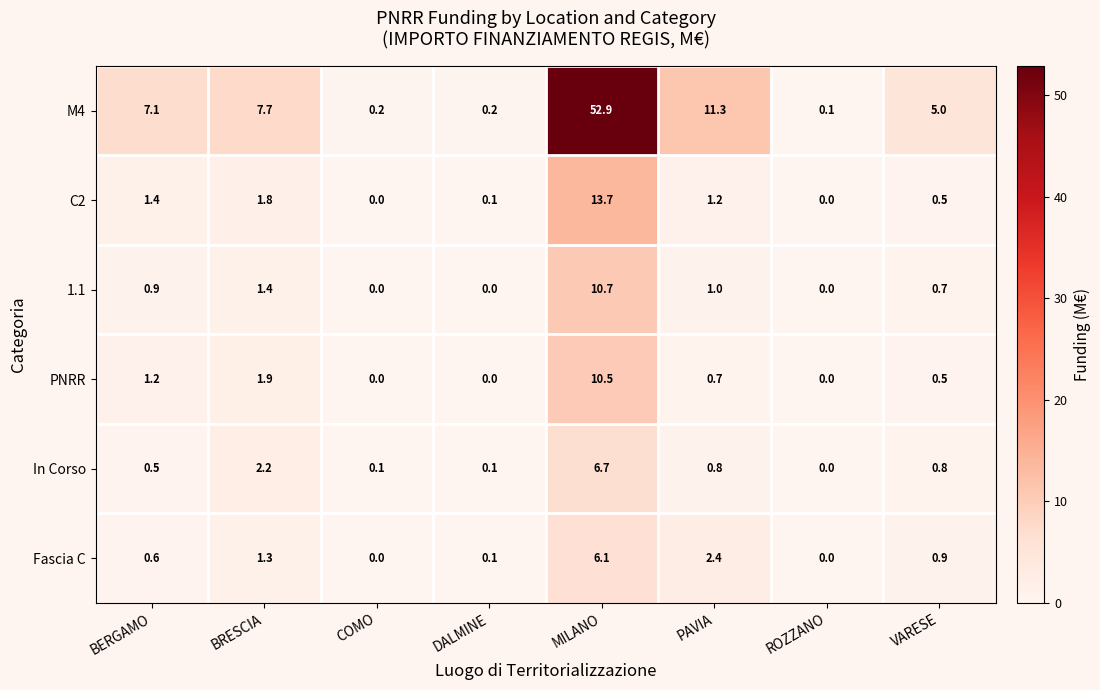

What is the maximum value for 1.1?

10.7